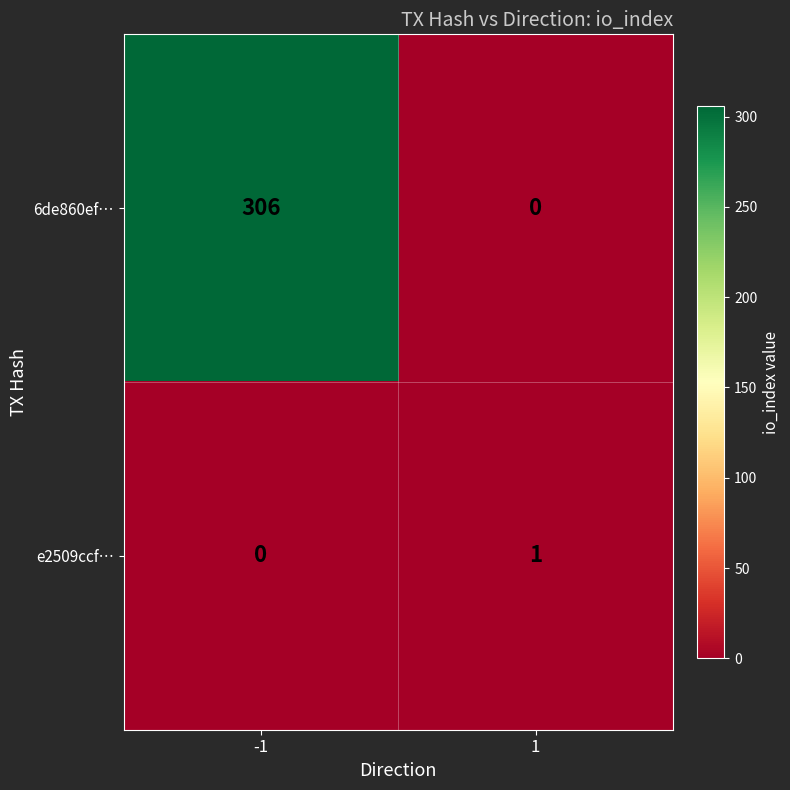

What is the difference between the 6de860ef… values at 1 and -1?

306